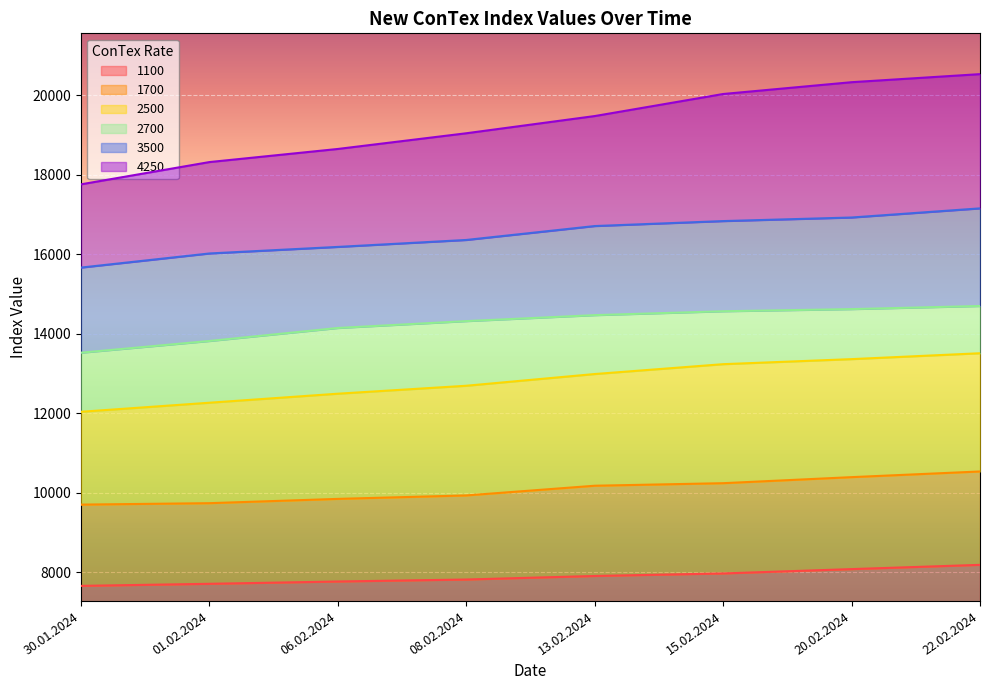

Which has a higher value, 30.01.2024 or 15.02.2024?

15.02.2024